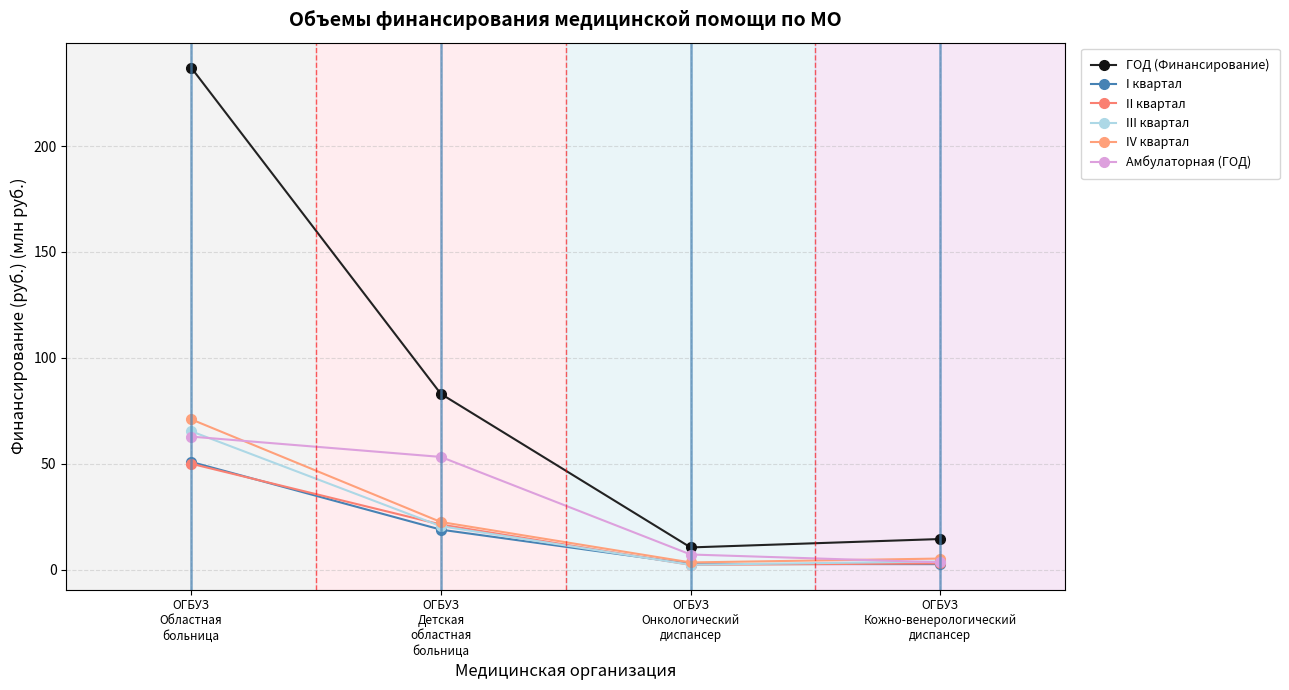

What is the difference between the I квартал values at ОГБУЗ
Детская
областная
больница and ОГБУЗ
Областная
больница?

32.0